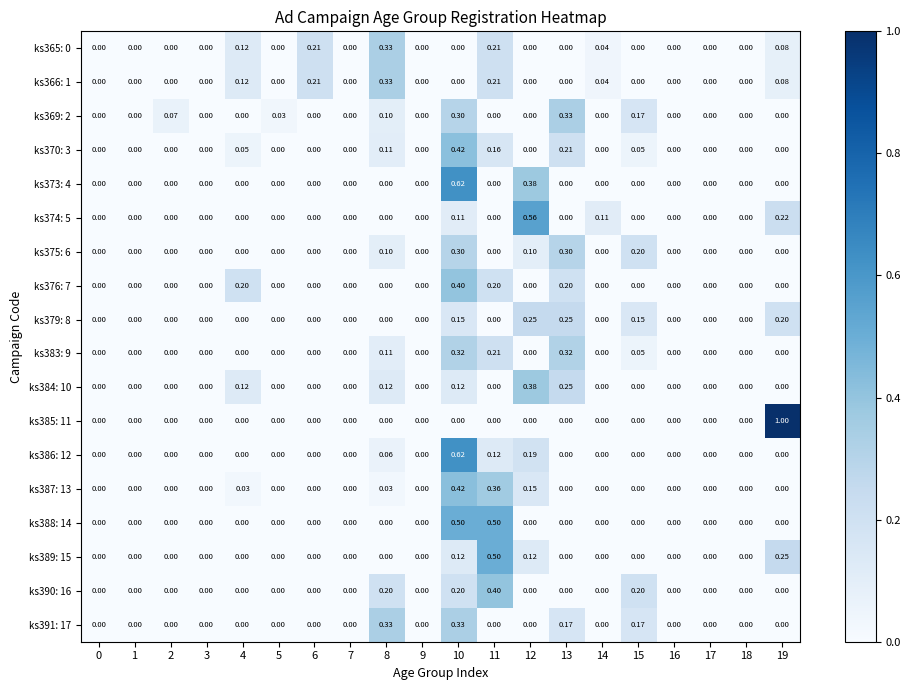

Reading right to left, what are all the values shown in this chart?

ks365: 0: 19=0.1	18=0.0	17=0.0	16=0.0	15=0.0	14=0.0	13=0.0	12=0.0	11=0.2	10=0.0	9=0.0	8=0.3	7=0.0	6=0.2	5=0.0	4=0.1	3=0.0	2=0.0	1=0.0	0=0.0
ks366: 1: 19=0.1	18=0.0	17=0.0	16=0.0	15=0.0	14=0.0	13=0.0	12=0.0	11=0.2	10=0.0	9=0.0	8=0.3	7=0.0	6=0.2	5=0.0	4=0.1	3=0.0	2=0.0	1=0.0	0=0.0
ks369: 2: 19=0.0	18=0.0	17=0.0	16=0.0	15=0.2	14=0.0	13=0.3	12=0.0	11=0.0	10=0.3	9=0.0	8=0.1	7=0.0	6=0.0	5=0.0	4=0.0	3=0.0	2=0.1	1=0.0	0=0.0
ks370: 3: 19=0.0	18=0.0	17=0.0	16=0.0	15=0.1	14=0.0	13=0.2	12=0.0	11=0.2	10=0.4	9=0.0	8=0.1	7=0.0	6=0.0	5=0.0	4=0.1	3=0.0	2=0.0	1=0.0	0=0.0
ks373: 4: 19=0.0	18=0.0	17=0.0	16=0.0	15=0.0	14=0.0	13=0.0	12=0.4	11=0.0	10=0.6	9=0.0	8=0.0	7=0.0	6=0.0	5=0.0	4=0.0	3=0.0	2=0.0	1=0.0	0=0.0
ks374: 5: 19=0.2	18=0.0	17=0.0	16=0.0	15=0.0	14=0.1	13=0.0	12=0.6	11=0.0	10=0.1	9=0.0	8=0.0	7=0.0	6=0.0	5=0.0	4=0.0	3=0.0	2=0.0	1=0.0	0=0.0
ks375: 6: 19=0.0	18=0.0	17=0.0	16=0.0	15=0.2	14=0.0	13=0.3	12=0.1	11=0.0	10=0.3	9=0.0	8=0.1	7=0.0	6=0.0	5=0.0	4=0.0	3=0.0	2=0.0	1=0.0	0=0.0
ks376: 7: 19=0.0	18=0.0	17=0.0	16=0.0	15=0.0	14=0.0	13=0.2	12=0.0	11=0.2	10=0.4	9=0.0	8=0.0	7=0.0	6=0.0	5=0.0	4=0.2	3=0.0	2=0.0	1=0.0	0=0.0
ks379: 8: 19=0.2	18=0.0	17=0.0	16=0.0	15=0.1	14=0.0	13=0.2	12=0.2	11=0.0	10=0.1	9=0.0	8=0.0	7=0.0	6=0.0	5=0.0	4=0.0	3=0.0	2=0.0	1=0.0	0=0.0
ks383: 9: 19=0.0	18=0.0	17=0.0	16=0.0	15=0.1	14=0.0	13=0.3	12=0.0	11=0.2	10=0.3	9=0.0	8=0.1	7=0.0	6=0.0	5=0.0	4=0.0	3=0.0	2=0.0	1=0.0	0=0.0
ks384: 10: 19=0.0	18=0.0	17=0.0	16=0.0	15=0.0	14=0.0	13=0.2	12=0.4	11=0.0	10=0.1	9=0.0	8=0.1	7=0.0	6=0.0	5=0.0	4=0.1	3=0.0	2=0.0	1=0.0	0=0.0
ks385: 11: 19=1.0	18=0.0	17=0.0	16=0.0	15=0.0	14=0.0	13=0.0	12=0.0	11=0.0	10=0.0	9=0.0	8=0.0	7=0.0	6=0.0	5=0.0	4=0.0	3=0.0	2=0.0	1=0.0	0=0.0
ks386: 12: 19=0.0	18=0.0	17=0.0	16=0.0	15=0.0	14=0.0	13=0.0	12=0.2	11=0.1	10=0.6	9=0.0	8=0.1	7=0.0	6=0.0	5=0.0	4=0.0	3=0.0	2=0.0	1=0.0	0=0.0
ks387: 13: 19=0.0	18=0.0	17=0.0	16=0.0	15=0.0	14=0.0	13=0.0	12=0.1	11=0.4	10=0.4	9=0.0	8=0.0	7=0.0	6=0.0	5=0.0	4=0.0	3=0.0	2=0.0	1=0.0	0=0.0
ks388: 14: 19=0.0	18=0.0	17=0.0	16=0.0	15=0.0	14=0.0	13=0.0	12=0.0	11=0.5	10=0.5	9=0.0	8=0.0	7=0.0	6=0.0	5=0.0	4=0.0	3=0.0	2=0.0	1=0.0	0=0.0
ks389: 15: 19=0.2	18=0.0	17=0.0	16=0.0	15=0.0	14=0.0	13=0.0	12=0.1	11=0.5	10=0.1	9=0.0	8=0.0	7=0.0	6=0.0	5=0.0	4=0.0	3=0.0	2=0.0	1=0.0	0=0.0
ks390: 16: 19=0.0	18=0.0	17=0.0	16=0.0	15=0.2	14=0.0	13=0.0	12=0.0	11=0.4	10=0.2	9=0.0	8=0.2	7=0.0	6=0.0	5=0.0	4=0.0	3=0.0	2=0.0	1=0.0	0=0.0
ks391: 17: 19=0.0	18=0.0	17=0.0	16=0.0	15=0.2	14=0.0	13=0.2	12=0.0	11=0.0	10=0.3	9=0.0	8=0.3	7=0.0	6=0.0	5=0.0	4=0.0	3=0.0	2=0.0	1=0.0	0=0.0